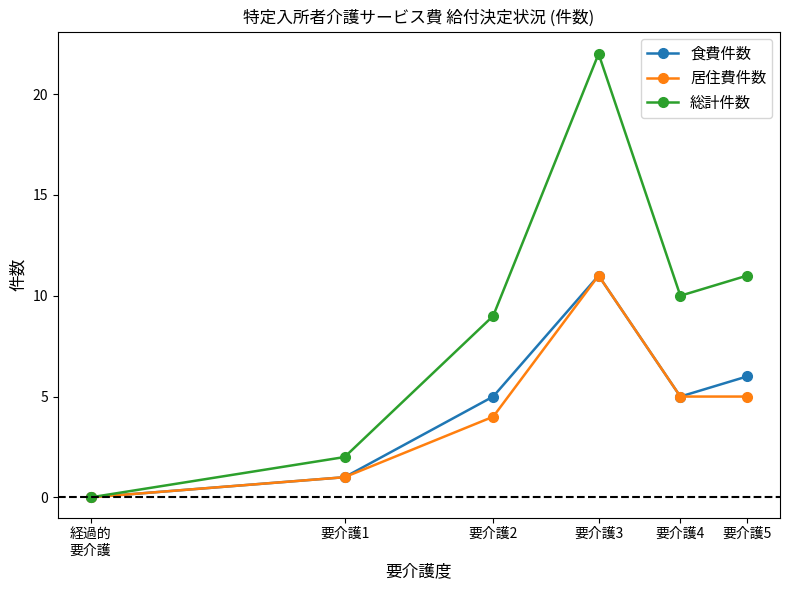

In 総計件数, how many points are lower than both neighbors (excluding endpoints)?

1